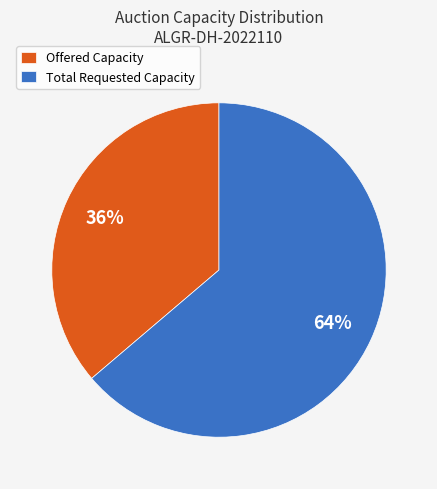

What percentage is the Total Requested Capacity slice, to the nearest percent?

64%